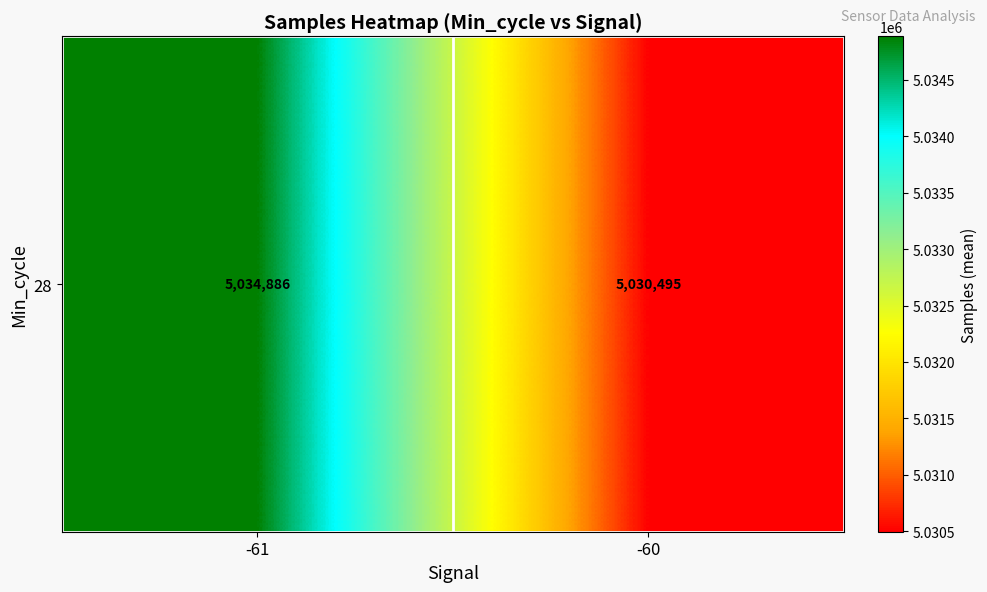

What is the difference between the values at -61 and -60?

4391.0